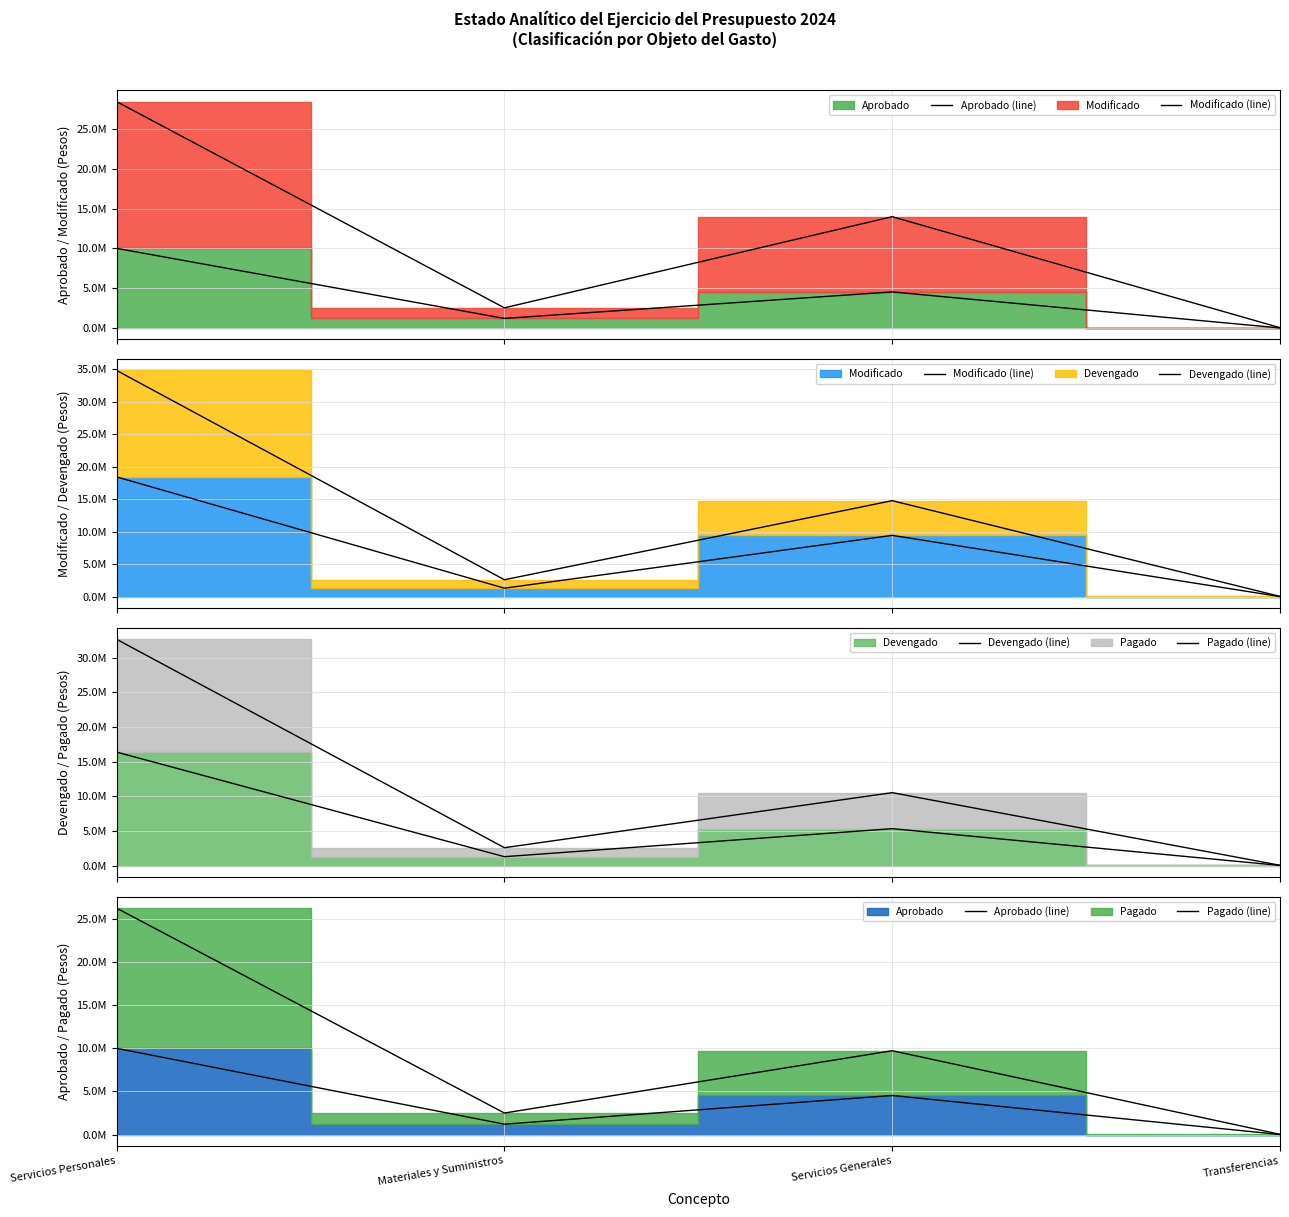

True or false: Devengado (line) has more than 2 interior local peaks.

False